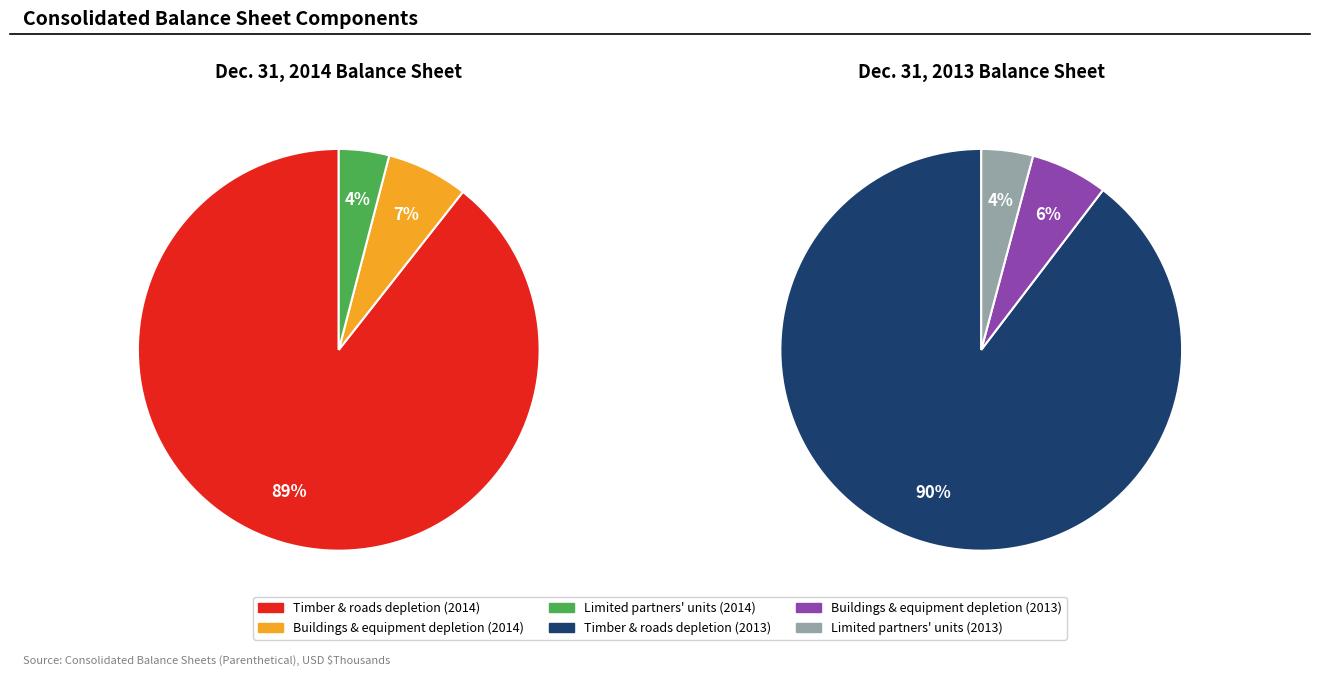

Which slice is the smallest?

Limited partners capital, units outstanding